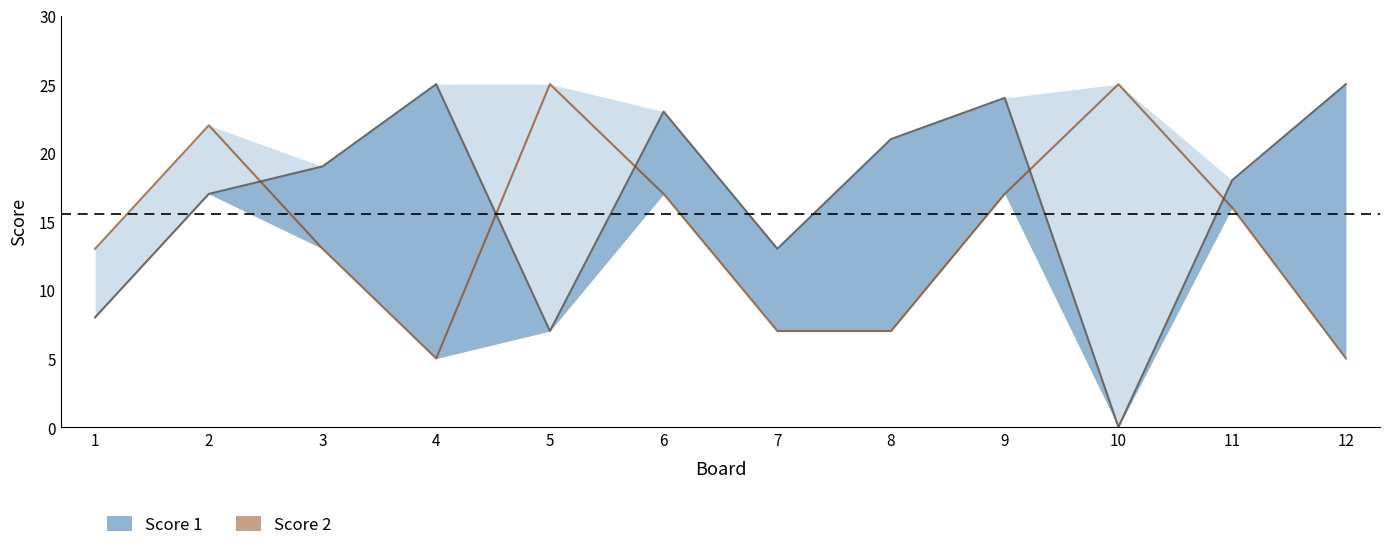

How many interior local valleys does the Score 2 series have?

1